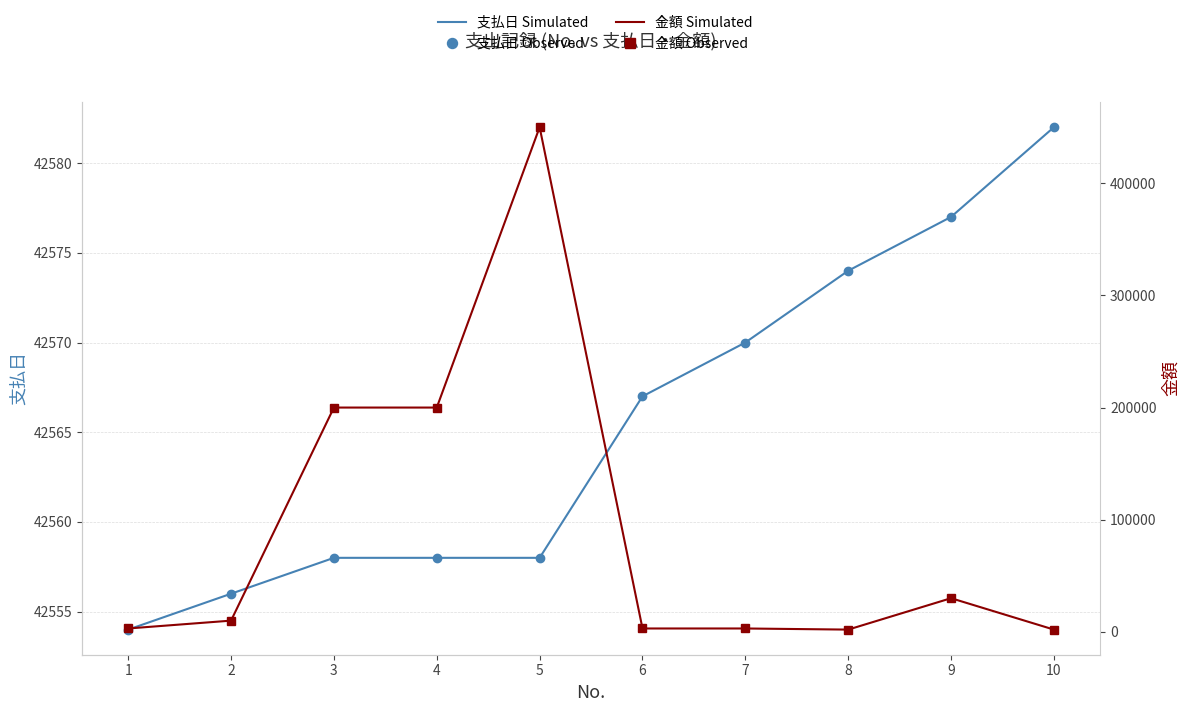

What is the average value of the 支払日 Simulated series?

42565